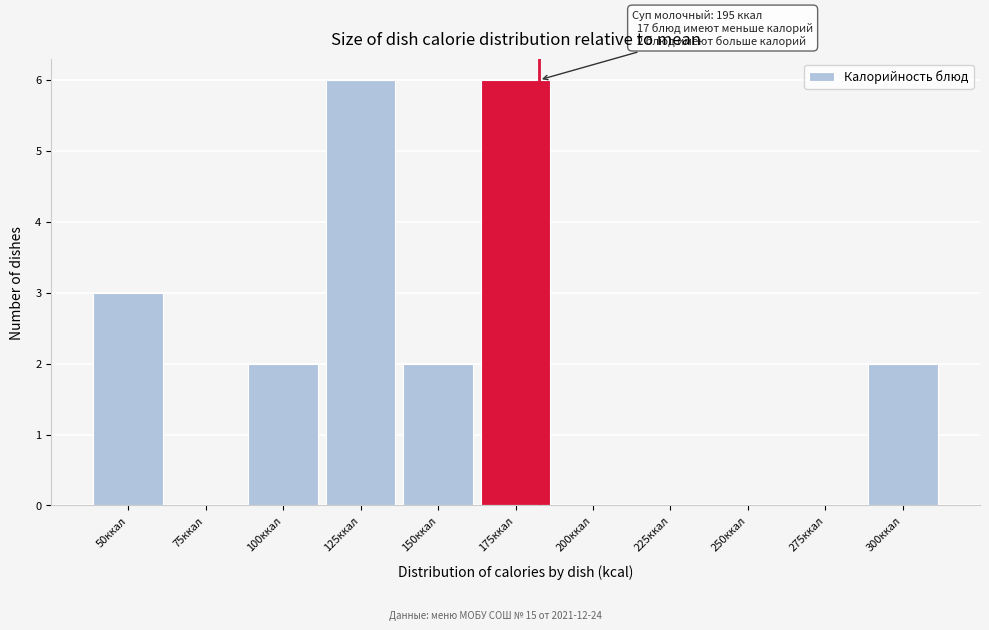

Reading left to right, what are all the values shown in this chart?

50ккал=3	75ккал=0	100ккал=2	125ккал=6	150ккал=2	175ккал=6	200ккал=0	225ккал=0	250ккал=0	275ккал=0	300ккал=2